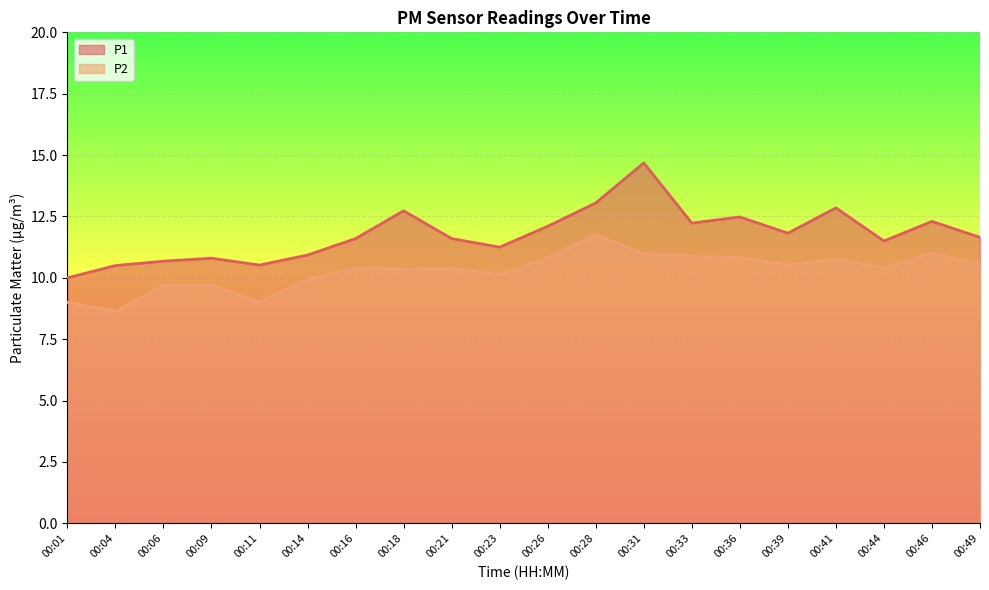

Which series has the widest spread of values?

P1